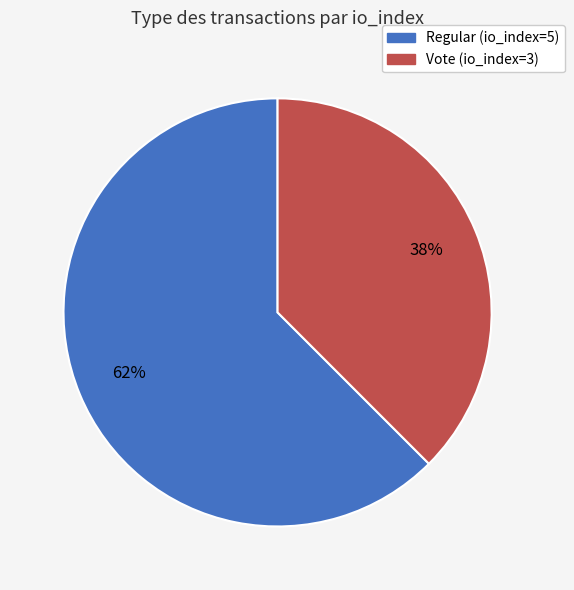

The Vote (io_index=3) slice represents 43% of the pie. True or false?

False